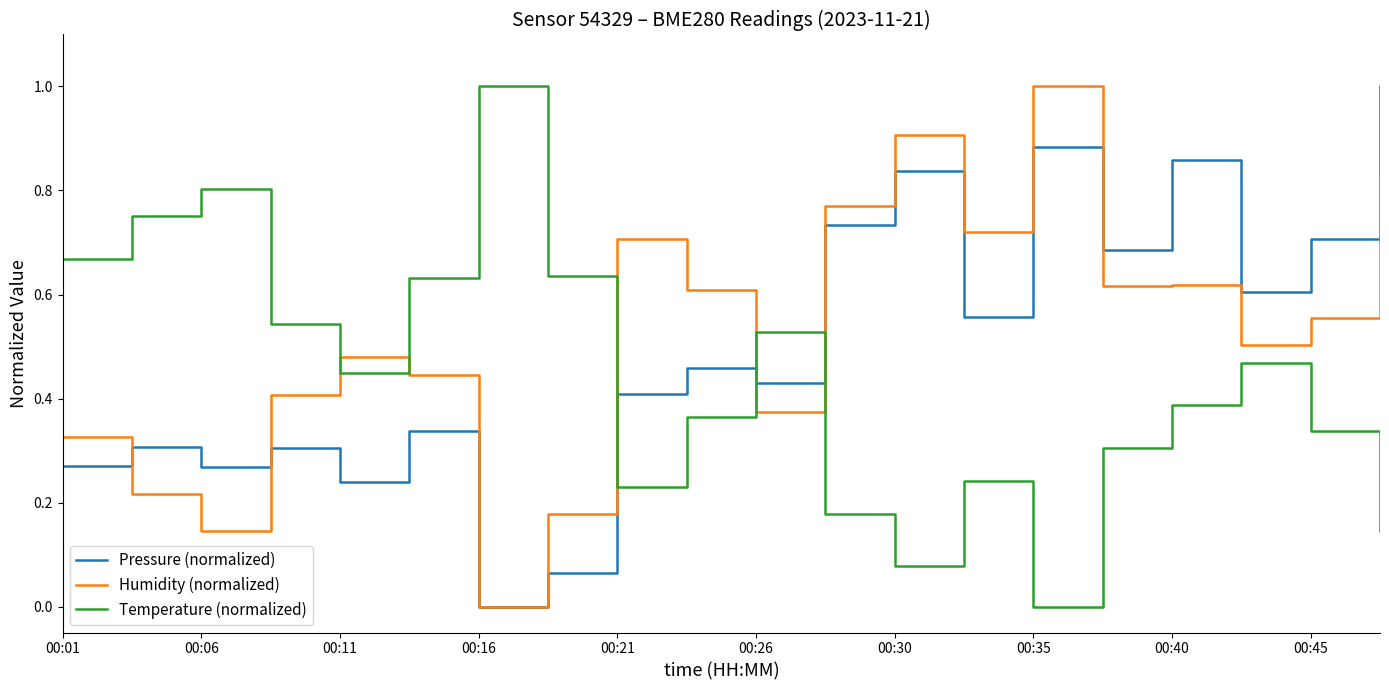

What are all the series names shown in the legend?

Pressure (normalized), Humidity (normalized), Temperature (normalized)